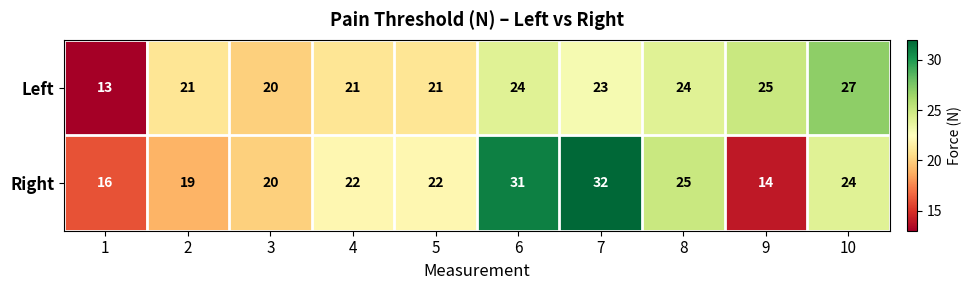

Reading left to right, what are all the values shown in this chart?

Left: 1=13	2=21	3=20	4=21	5=21	6=24	7=23	8=24	9=25	10=27
Right: 1=16	2=19	3=20	4=22	5=22	6=31	7=32	8=25	9=14	10=24